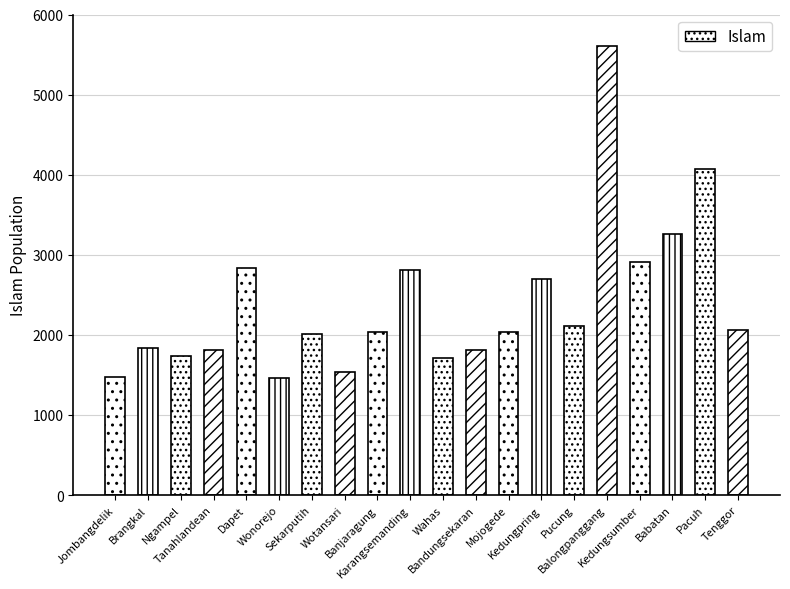

The chart shows a value of 3473 at Mojogede. True or false?

False